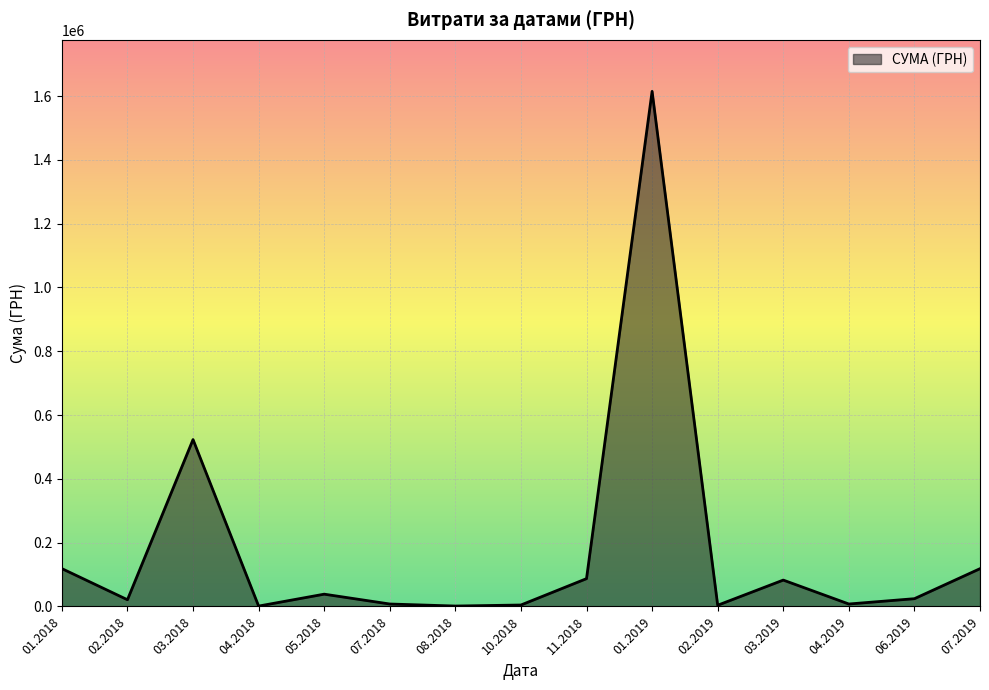

How many lines are shown in the chart?

1